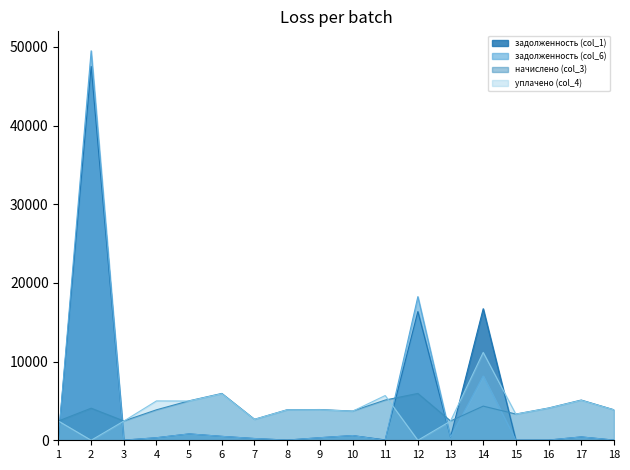

How many series are shown in this chart?

4